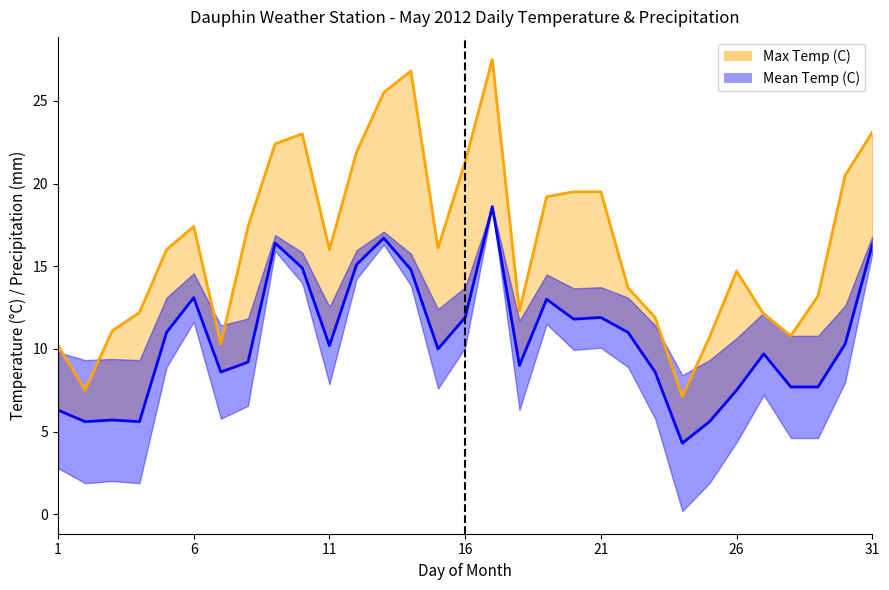

What is the minimum value for Mean Temp (C)?

4.3